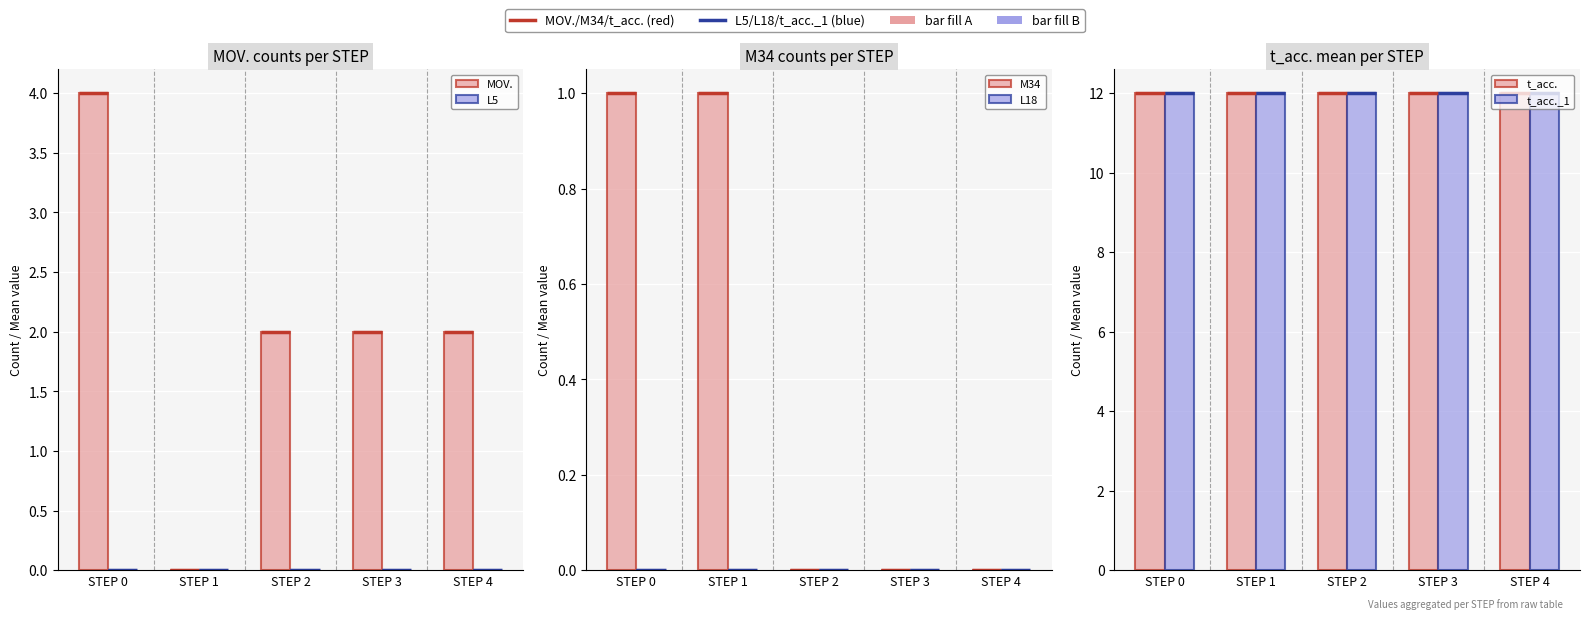

Which series has the widest spread of values?

MOV.